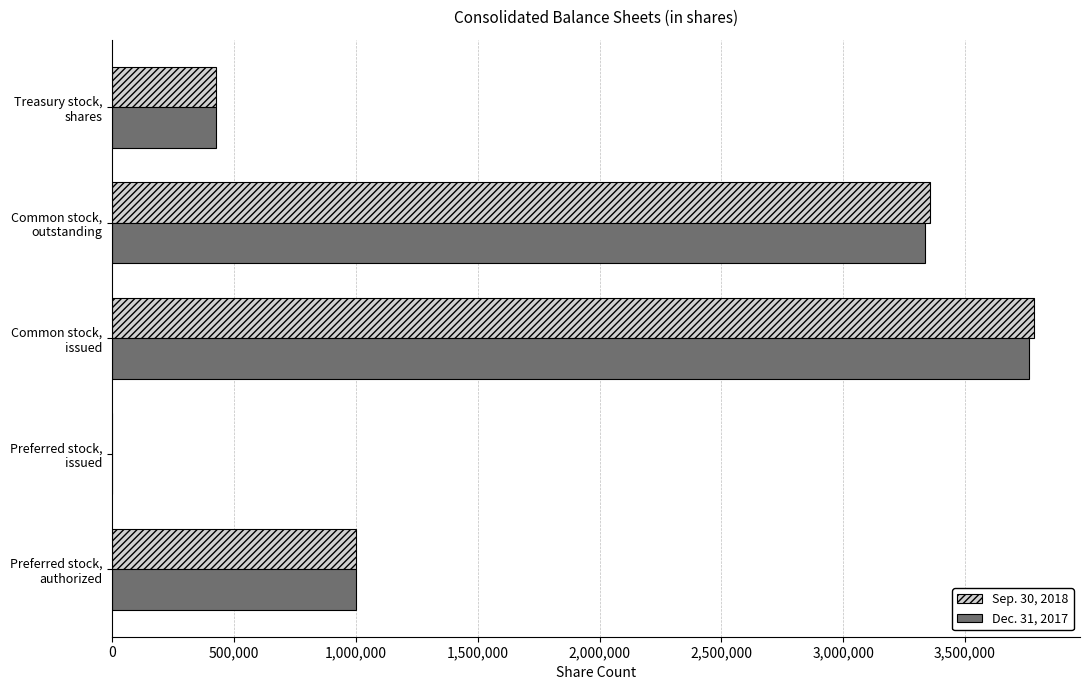

What is the sum of all Dec. 31, 2017 values?

8525866